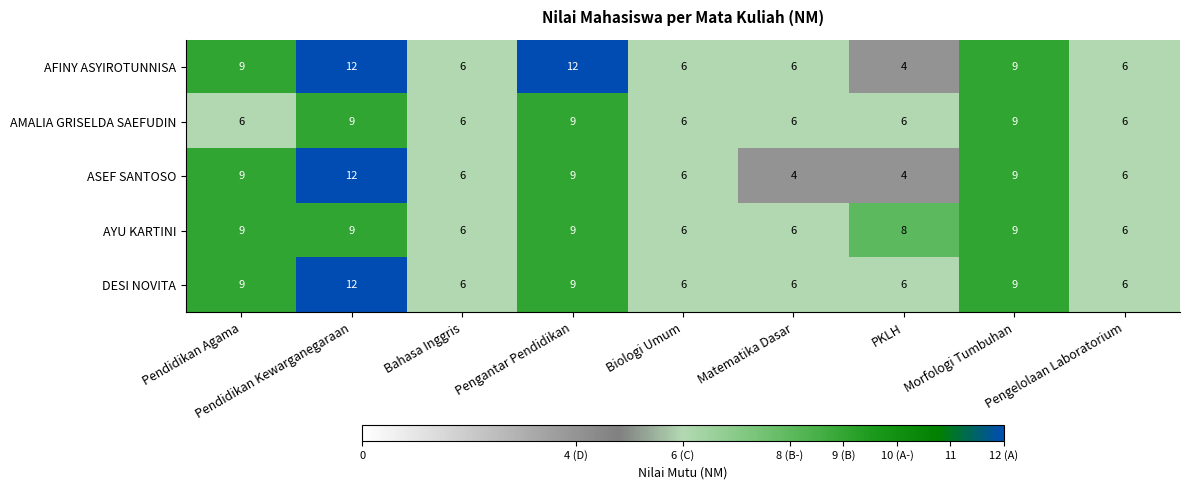

What is the difference between the highest and lowest values at Pengantar Pendidikan?

3